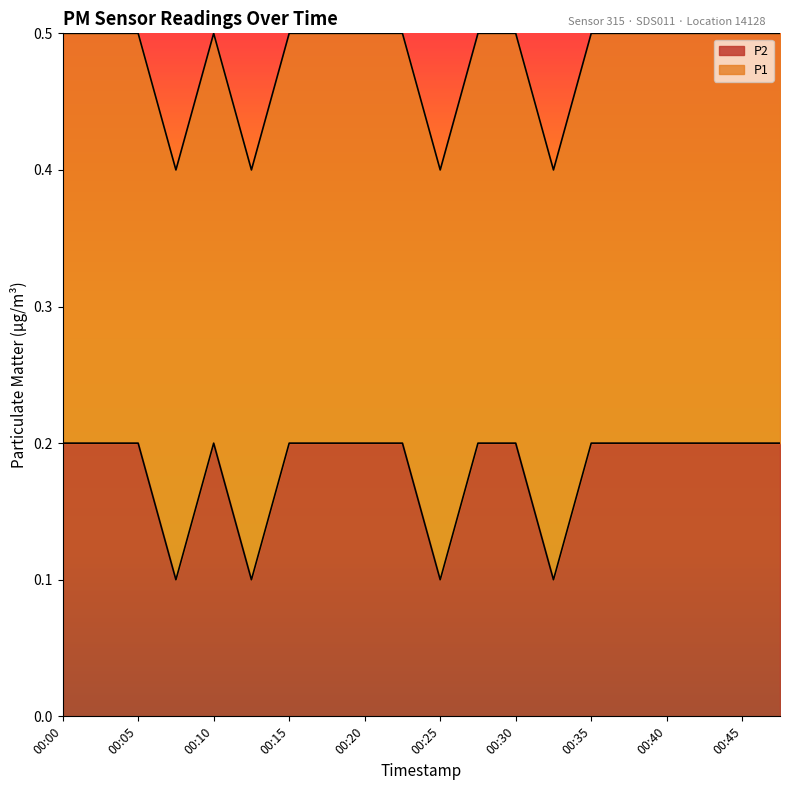

What is the difference between the maximum and minimum values?

0.1